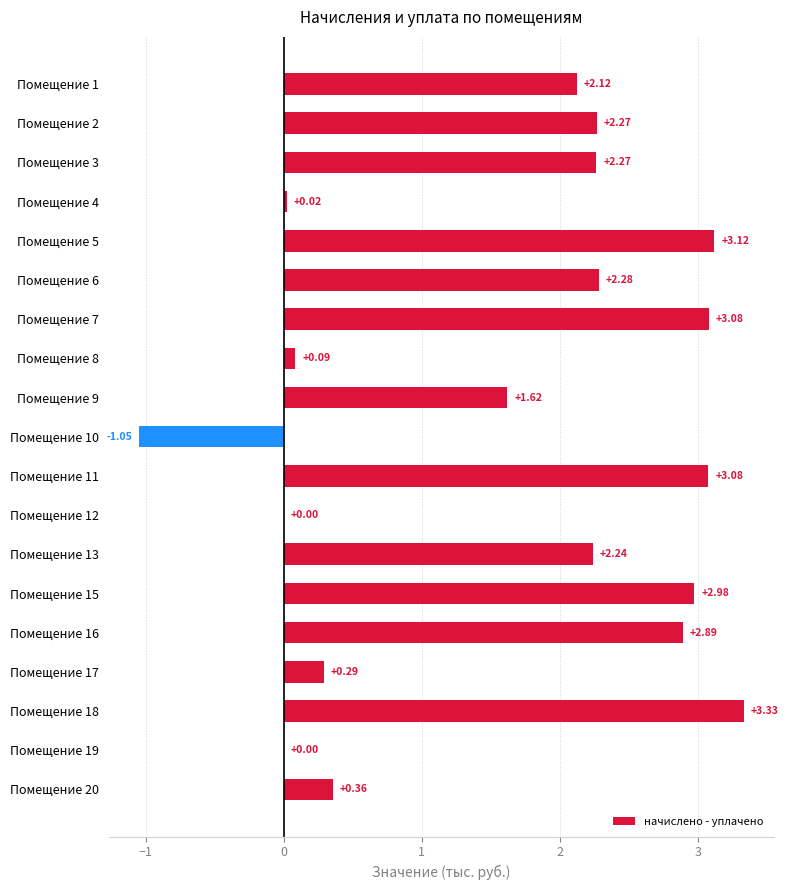

What is the sum of the values at Помещение 10 and Помещение 2?

1.2